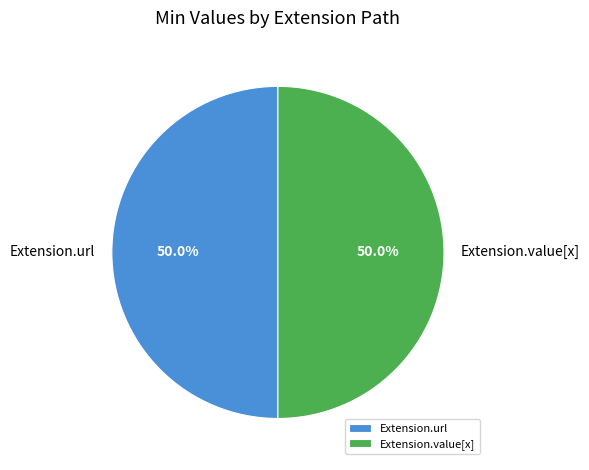

Combined, do Extension.url and Extension.value[x] account for over 50%?

Yes